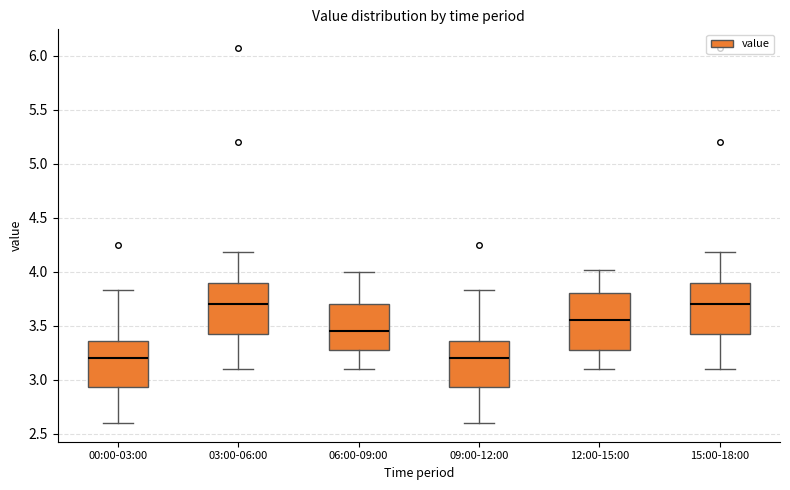

Reading left to right, read every box against the y-axis: the position of its median line, the range the box covers, and the ends of its whiskers. The values are not printed on the chart, so give them approximately, as read against the axis.

00:00-03:00: median 3.20, box 2.95 to 3.35, whiskers 2.60 to 3.85
03:00-06:00: median 3.70, box 3.45 to 3.90, whiskers 3.10 to 4.20
06:00-09:00: median 3.45, box 3.30 to 3.70, whiskers 3.10 to 4.00
09:00-12:00: median 3.20, box 2.95 to 3.35, whiskers 2.60 to 3.85
12:00-15:00: median 3.55, box 3.30 to 3.80, whiskers 3.10 to 4.00
15:00-18:00: median 3.70, box 3.45 to 3.90, whiskers 3.10 to 4.20